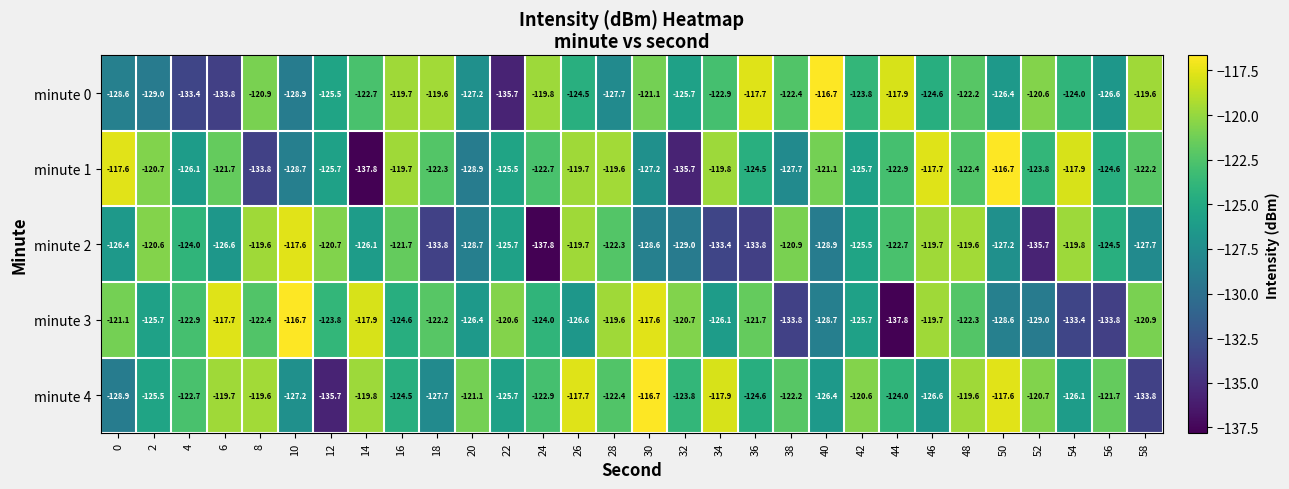

Between 14 and 48, which series saw the biggest shift?

minute 1